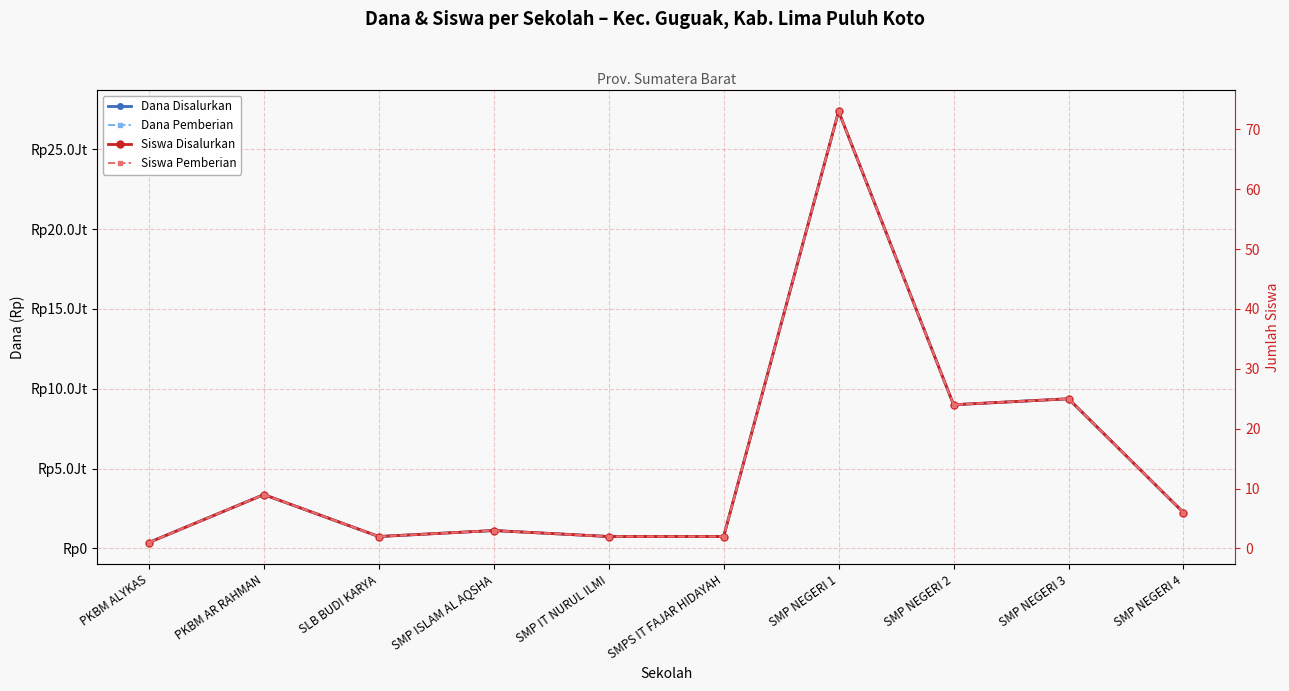

True or false: Siswa Disalurkan and Dana Disalurkan intersect in this chart.

False